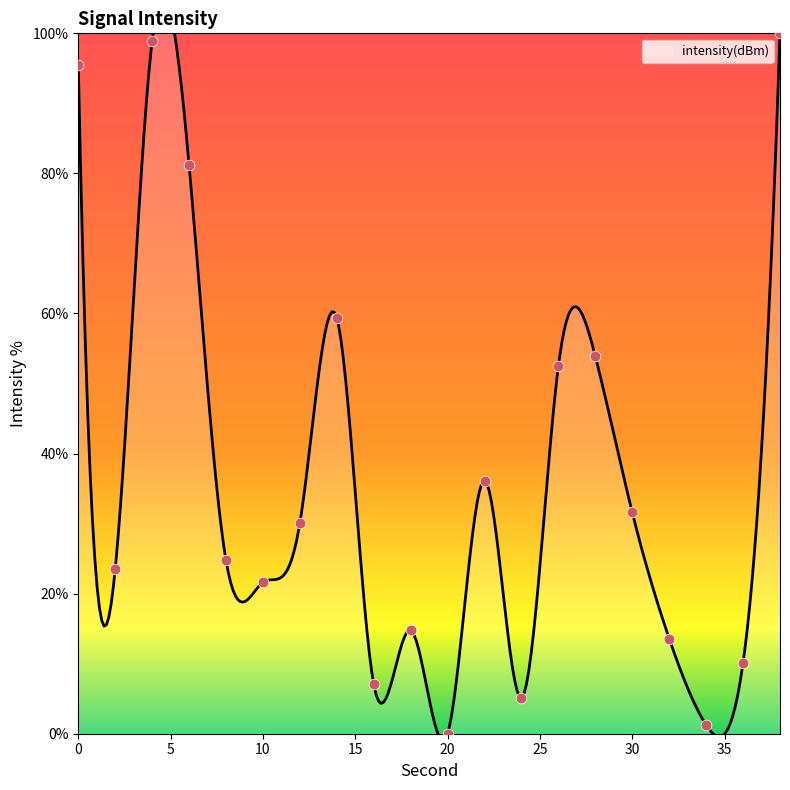

Which has a higher value, 2 or 12?

12